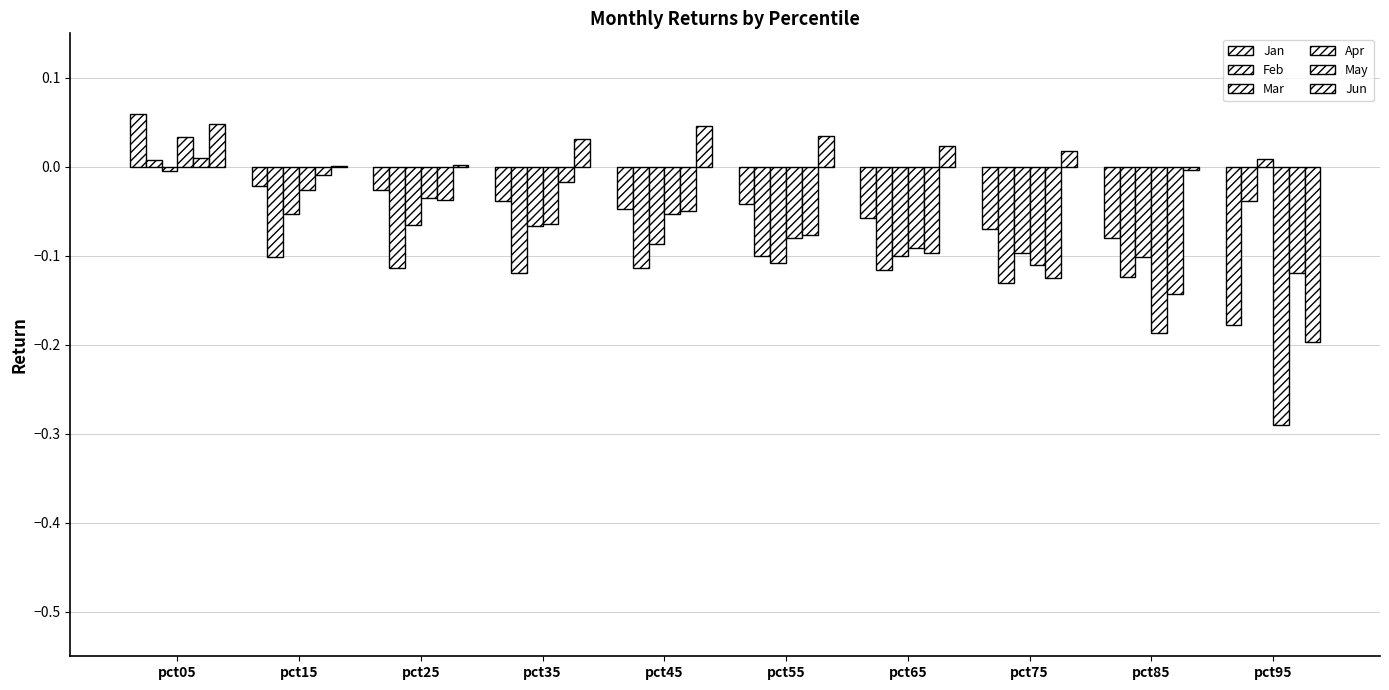

Does the chart contain stacked bars?

No